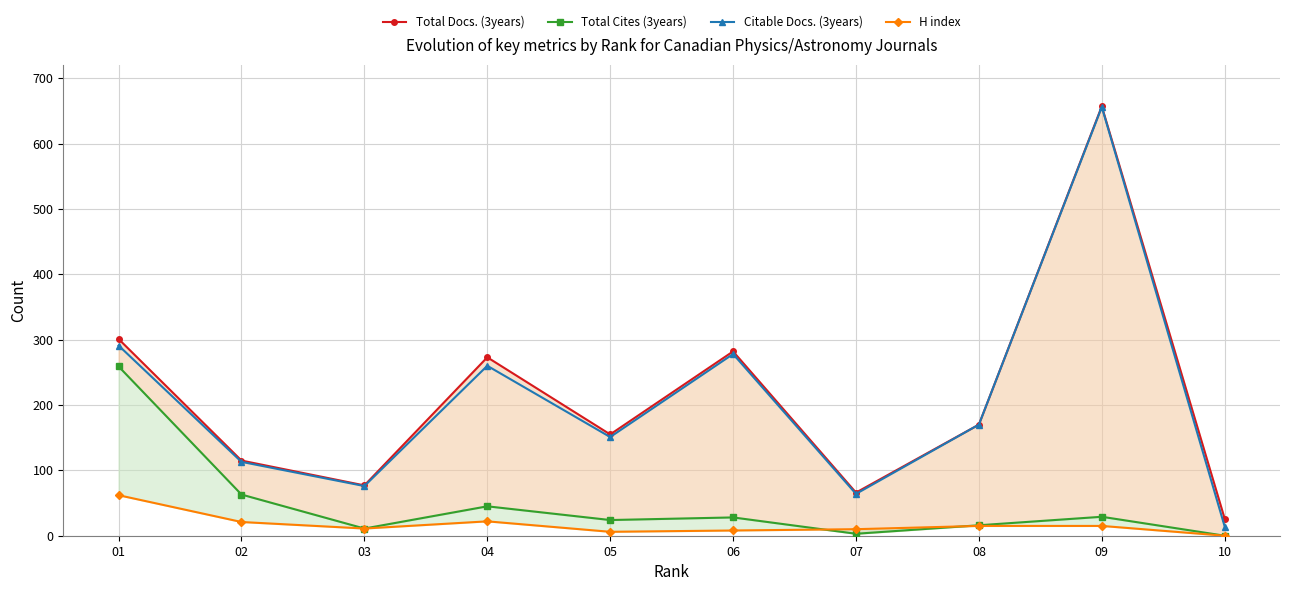

In Total Cites (3years), how many points are lower than both neighbors (excluding endpoints)?

3